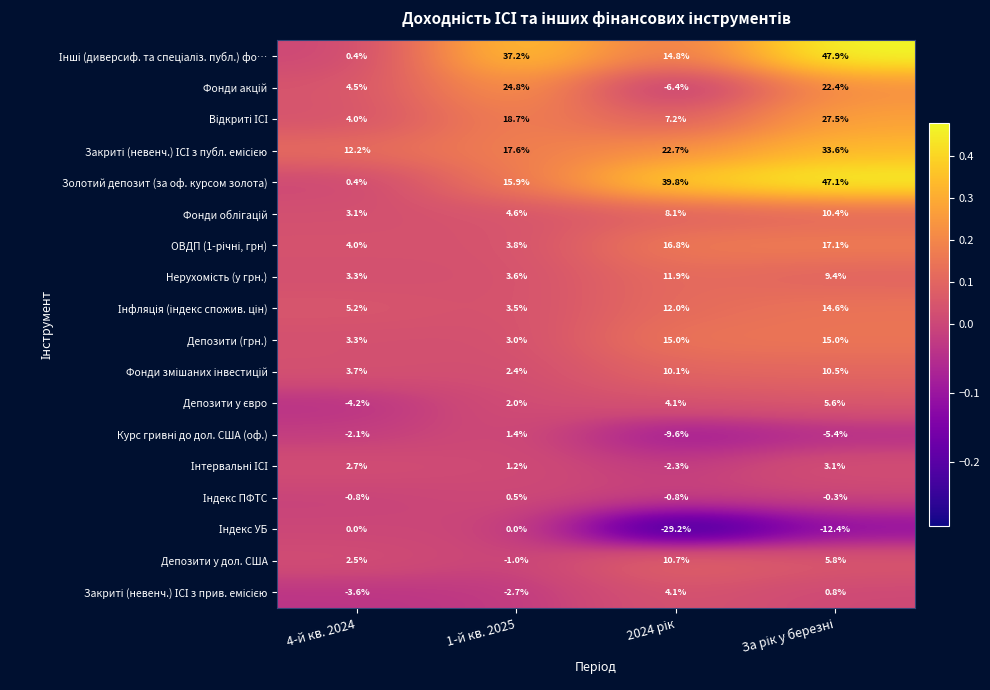

What is the minimum value shown in the chart?

-29.2